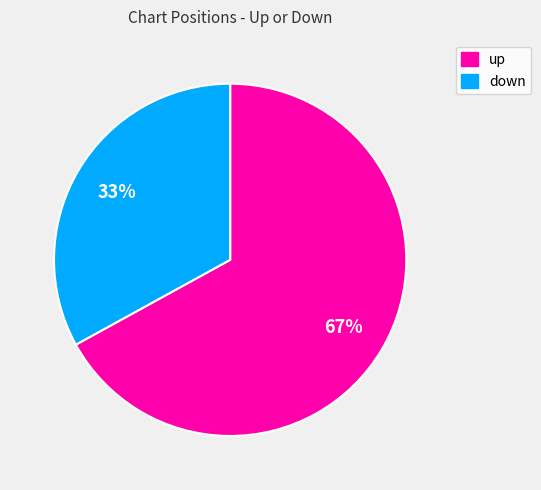

The up slice represents 67% of the pie. True or false?

True